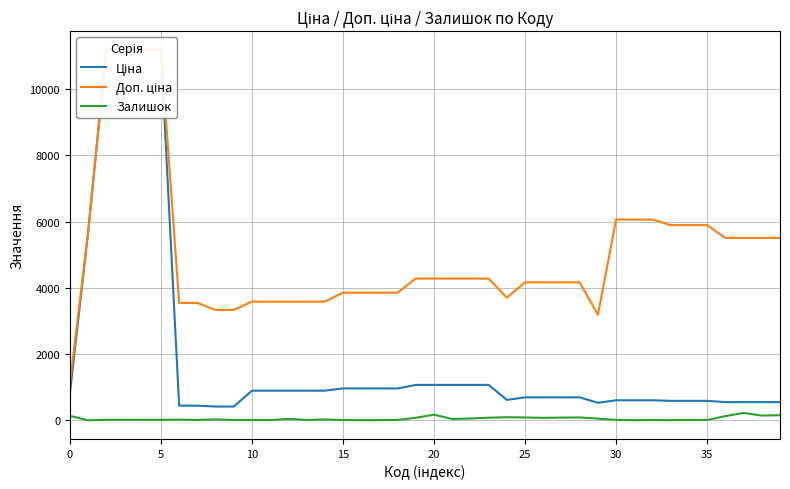

True or false: Доп. ціна has more than 1 interior local peaks.

False